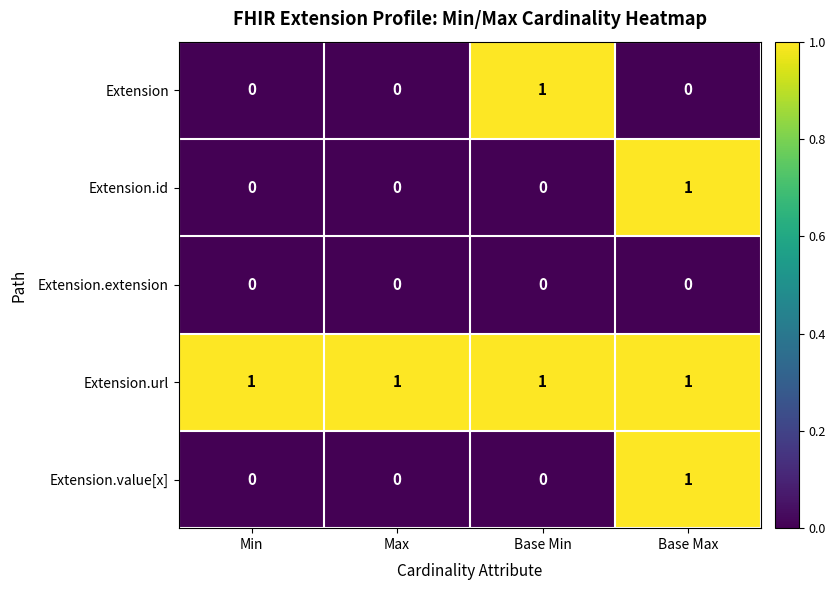

How many Extension.id values are between 0 and 1?

4